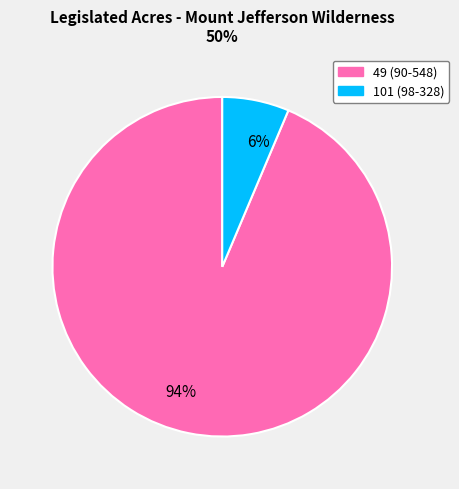

Combined, do 101 and 49 account for over 50%?

Yes